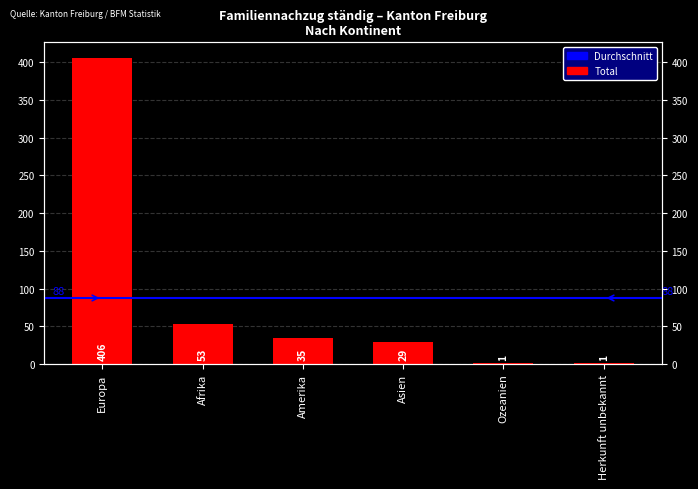

Does the chart contain stacked bars?

No